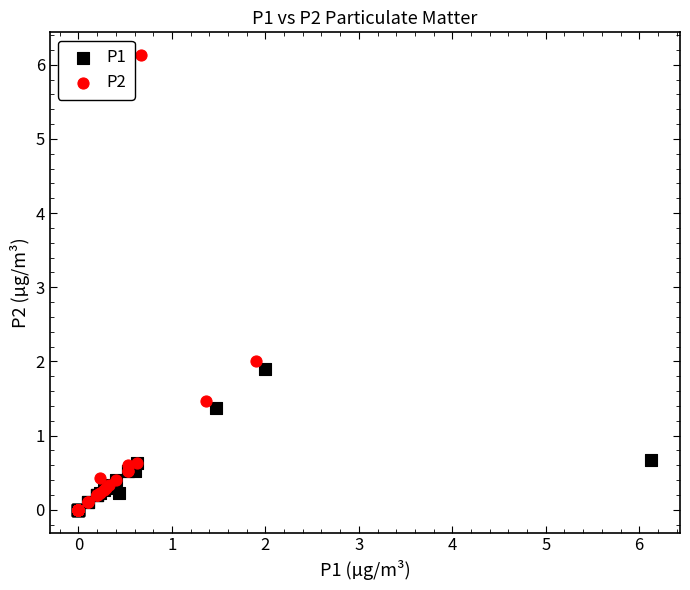

What are all the series names shown in the legend?

P1, P2